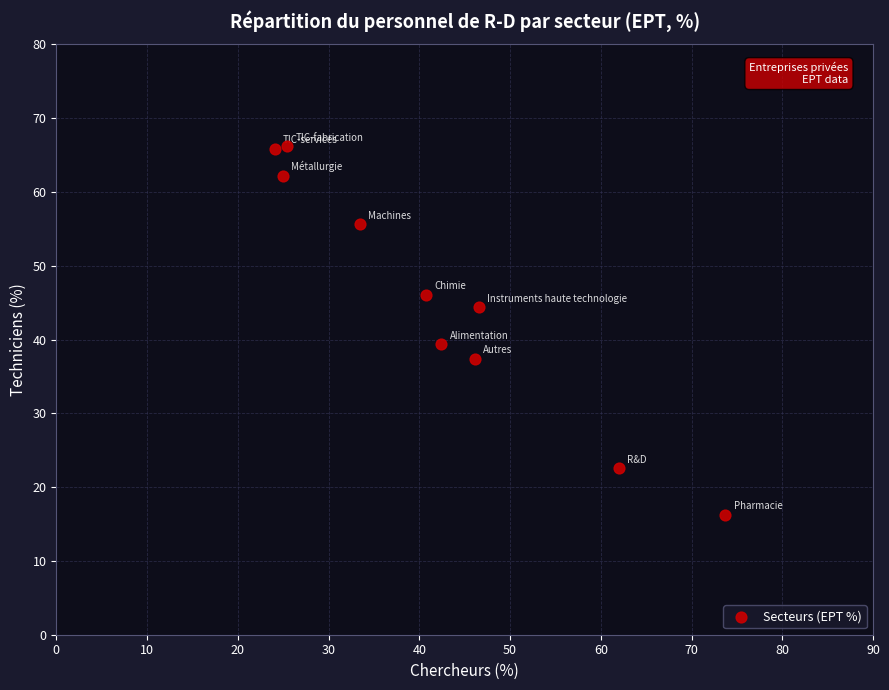

What is the range of X values (max minus min)?

49.7